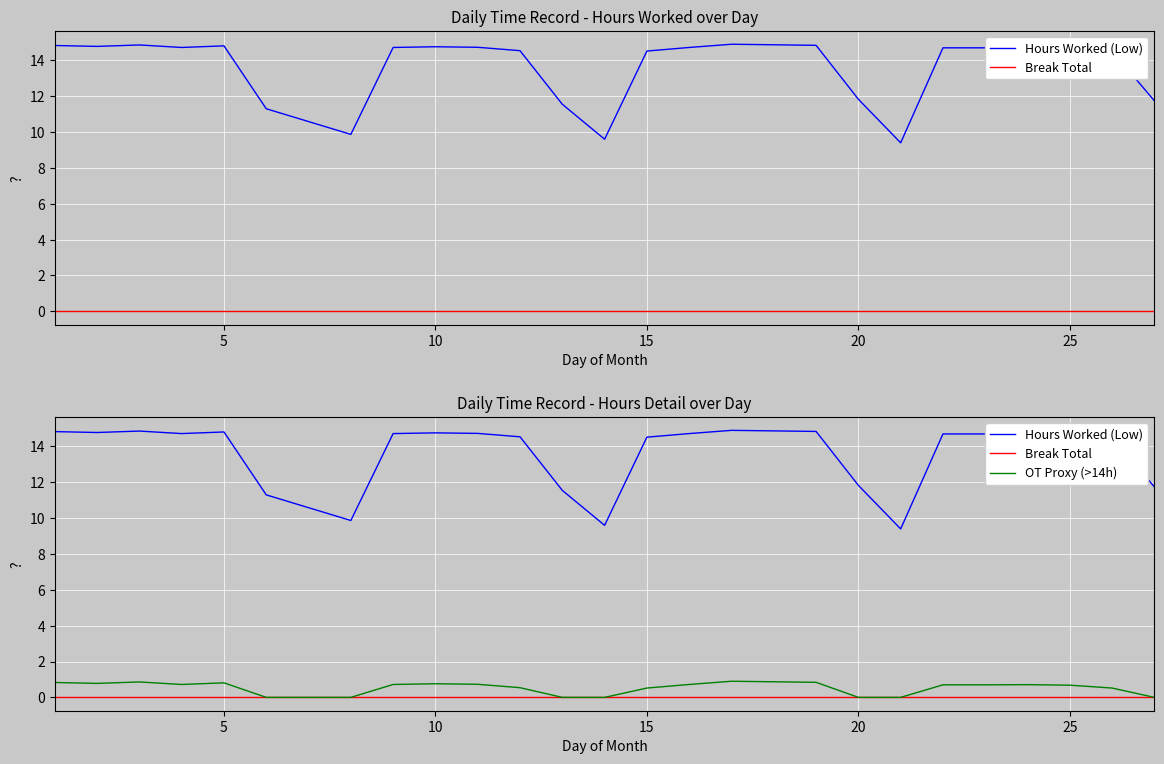

Does the chart display data point markers on the line(s)?

No